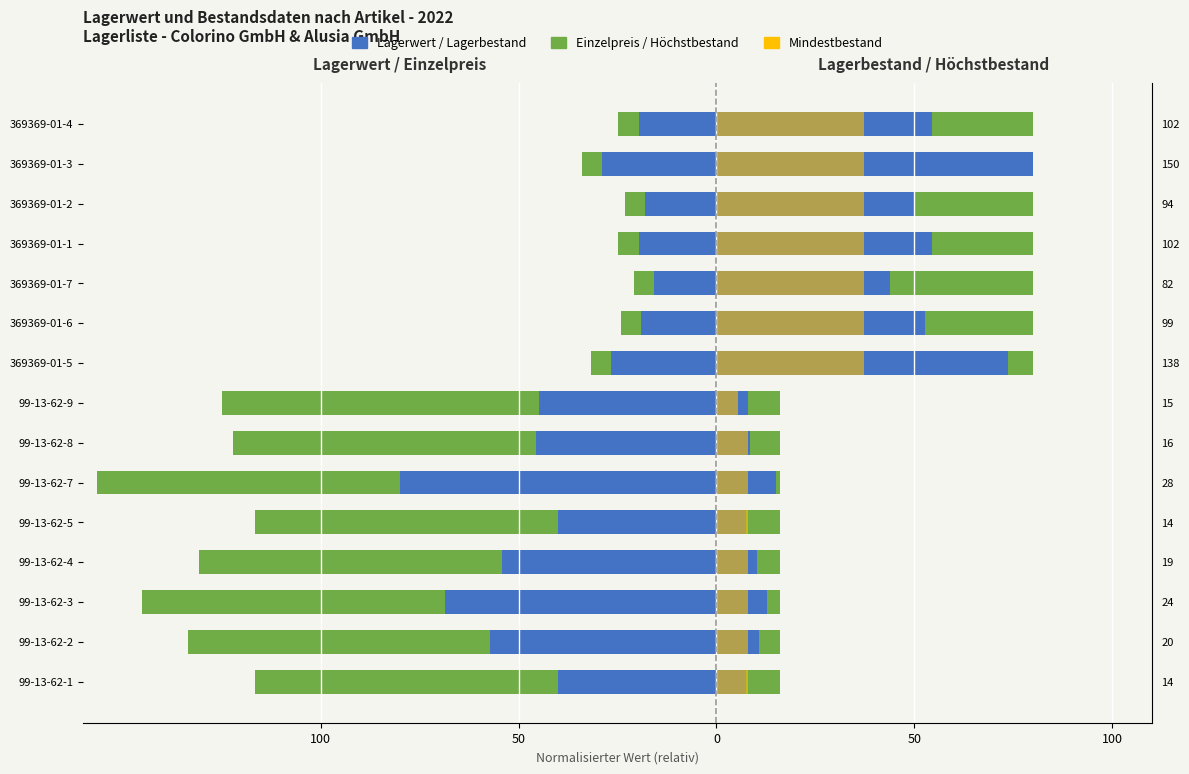

What is the average value of the Mindestbestand series?

21.5